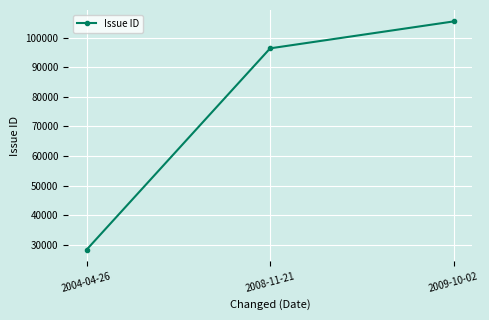

Does the chart have visible grid lines?

Yes